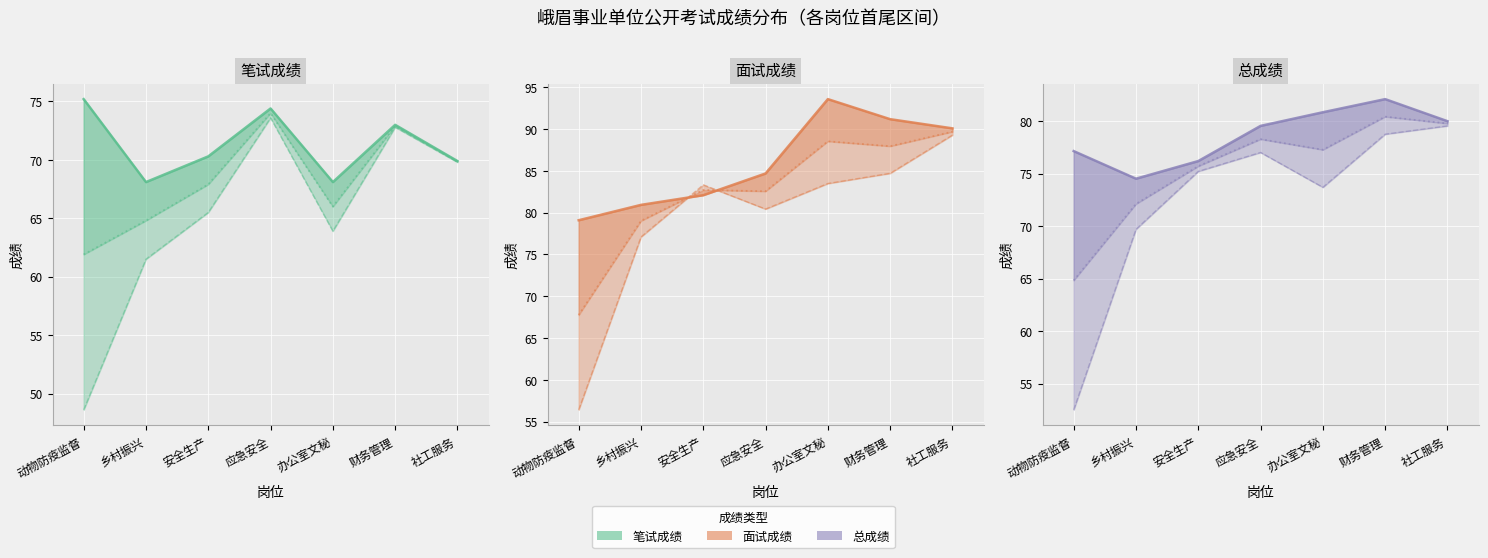

What position from the left is 办公室文秘?

5